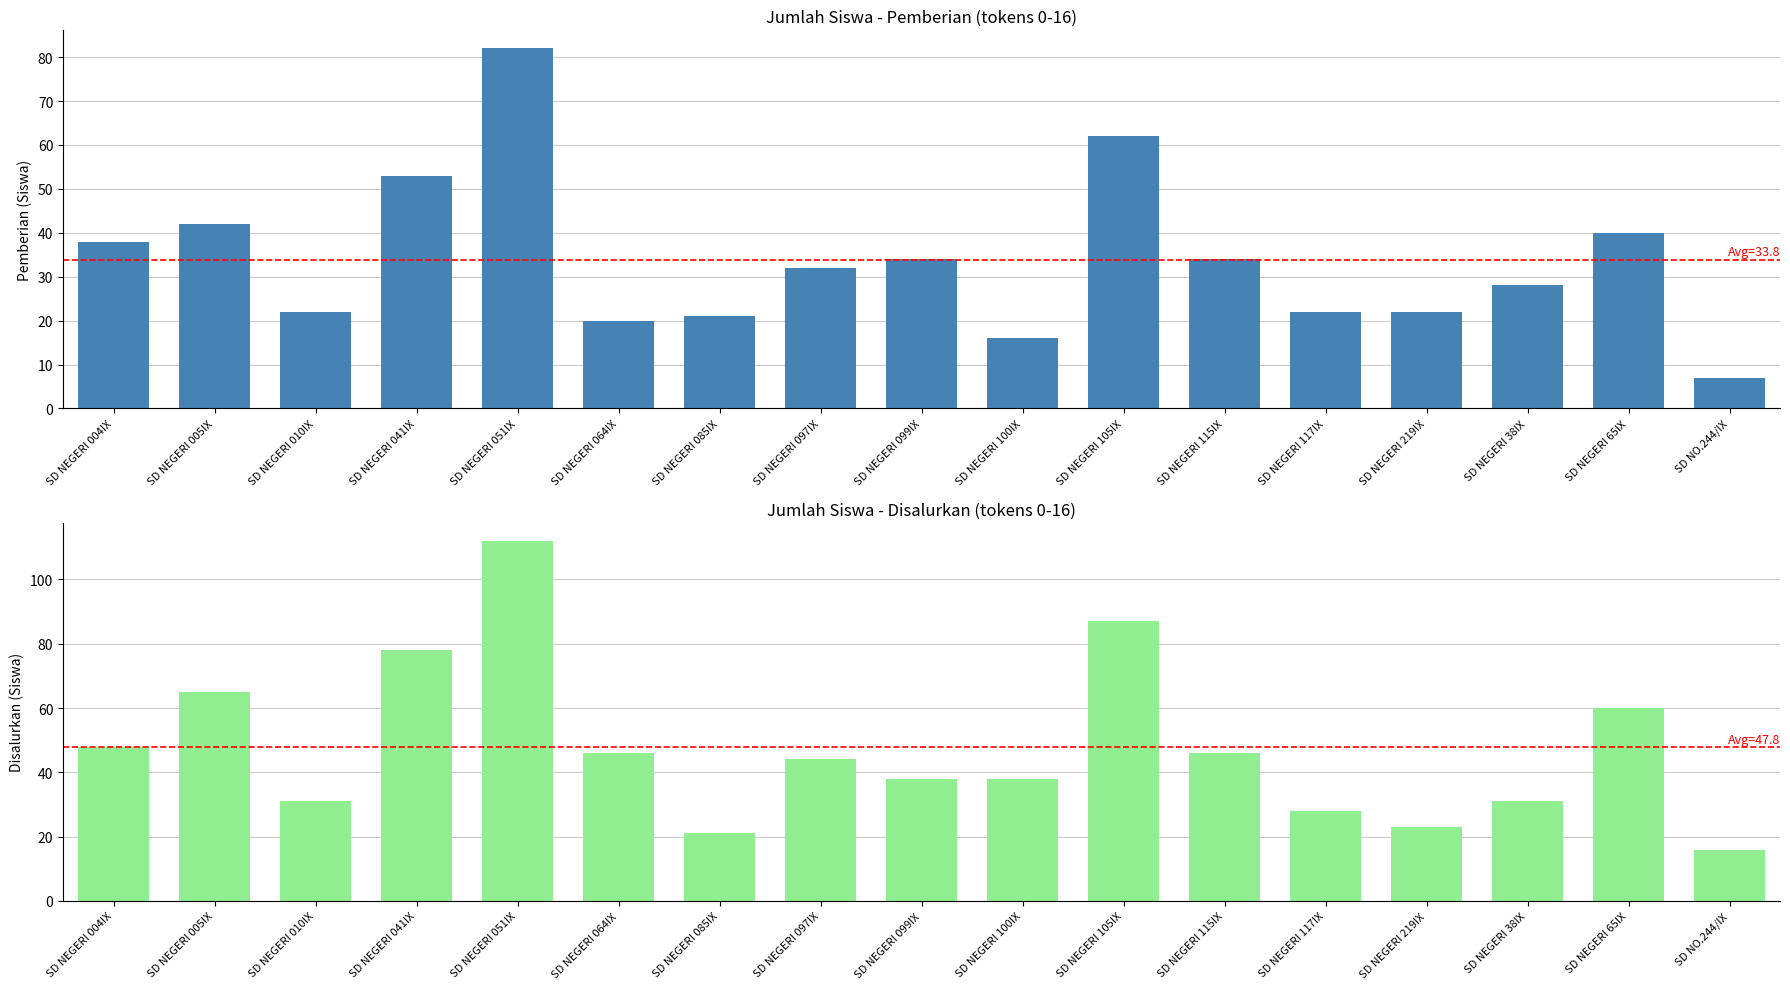

How many values in the Disalurkan (Siswa) series are below 44?

8